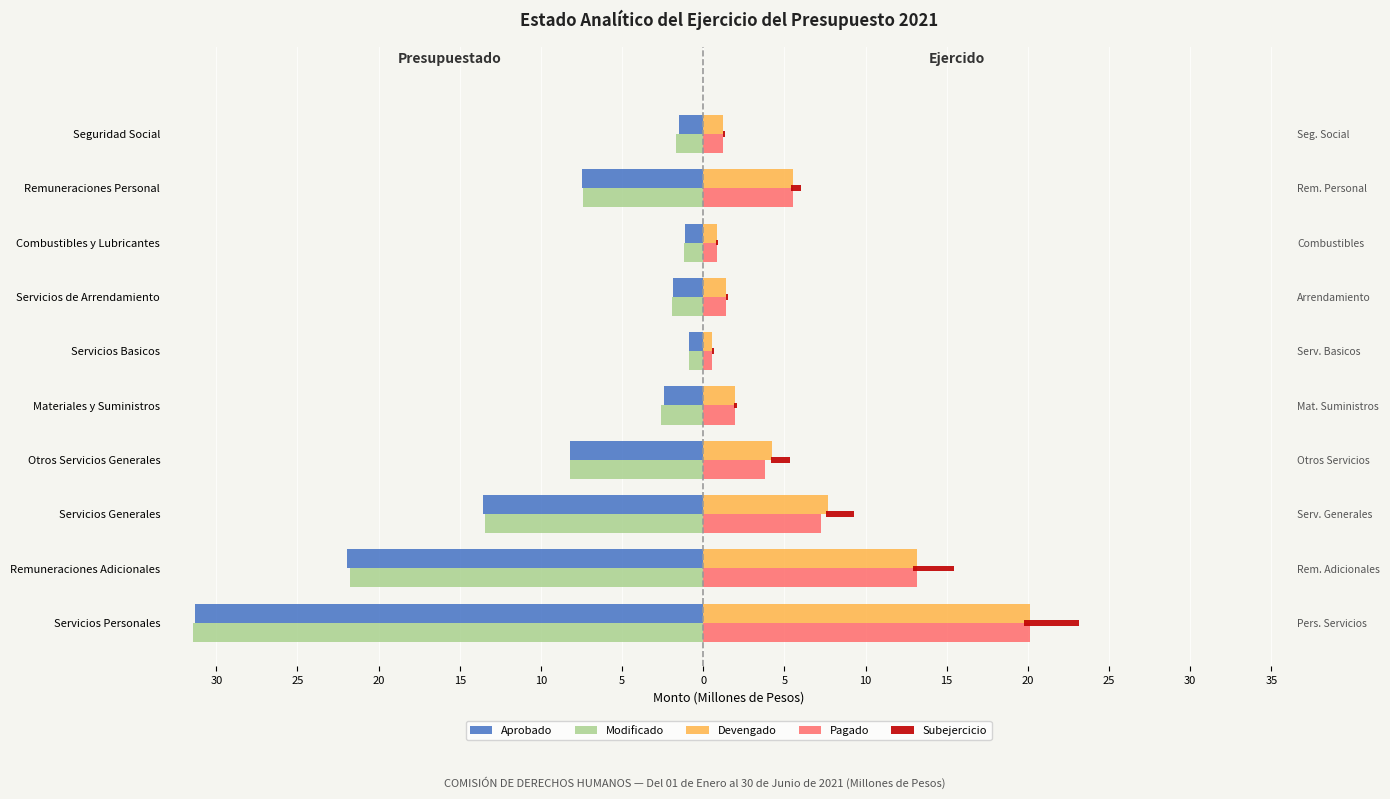

What is the minimum value shown in the chart?

-31.5